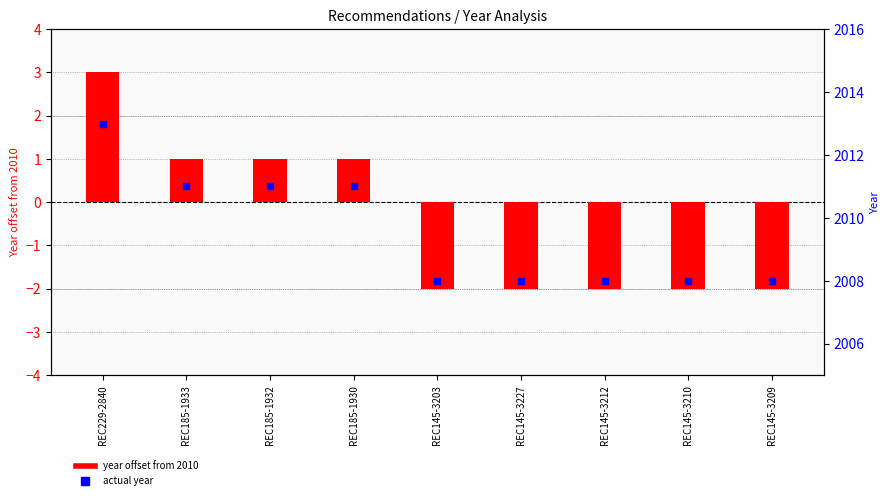

What are all the series names shown in the legend?

year offset from 2010, actual year